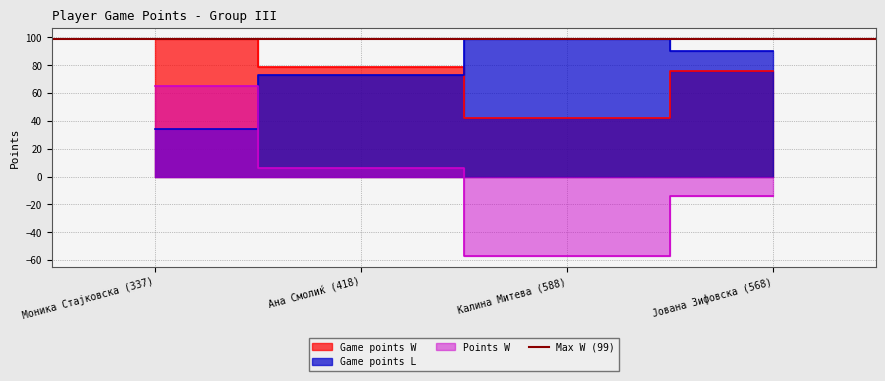

What is the value of the Game points L point at the 1st from the left?

34